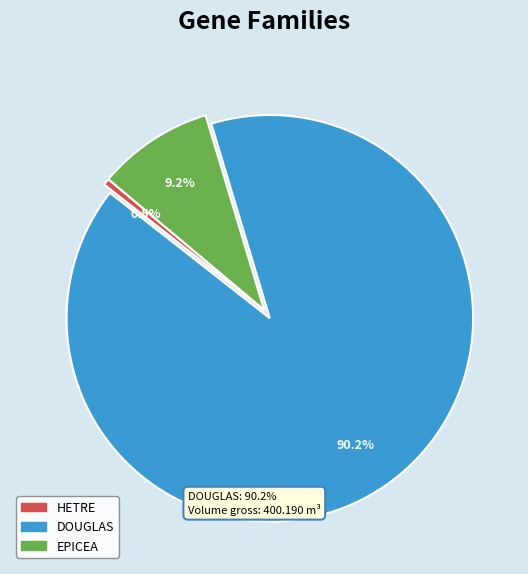

How many segments does this pie chart have?

3